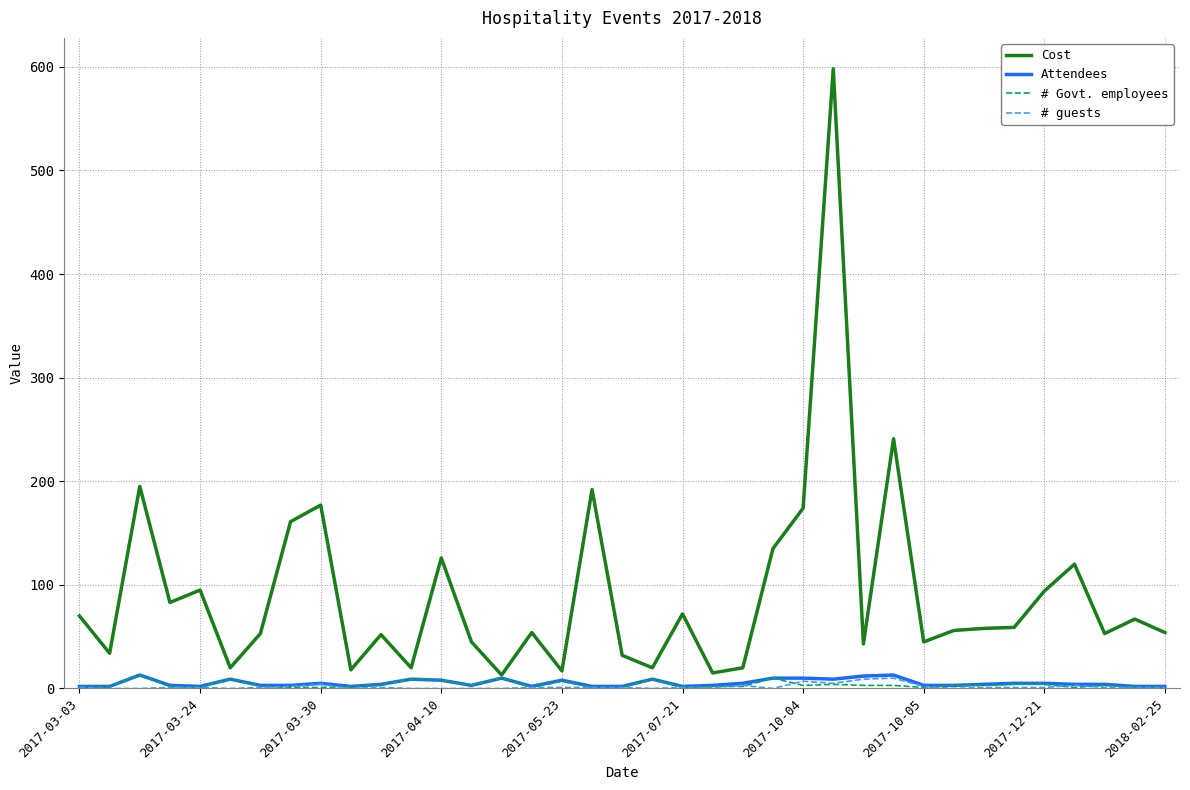

True or false: Cost and # guests intersect in this chart.

False